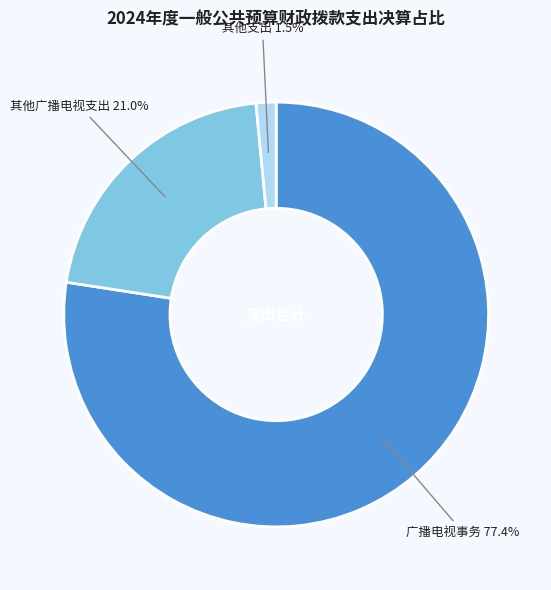

What is the ratio of the value at 广播电视事务 to the value at 其他广播电视支出?

3.7